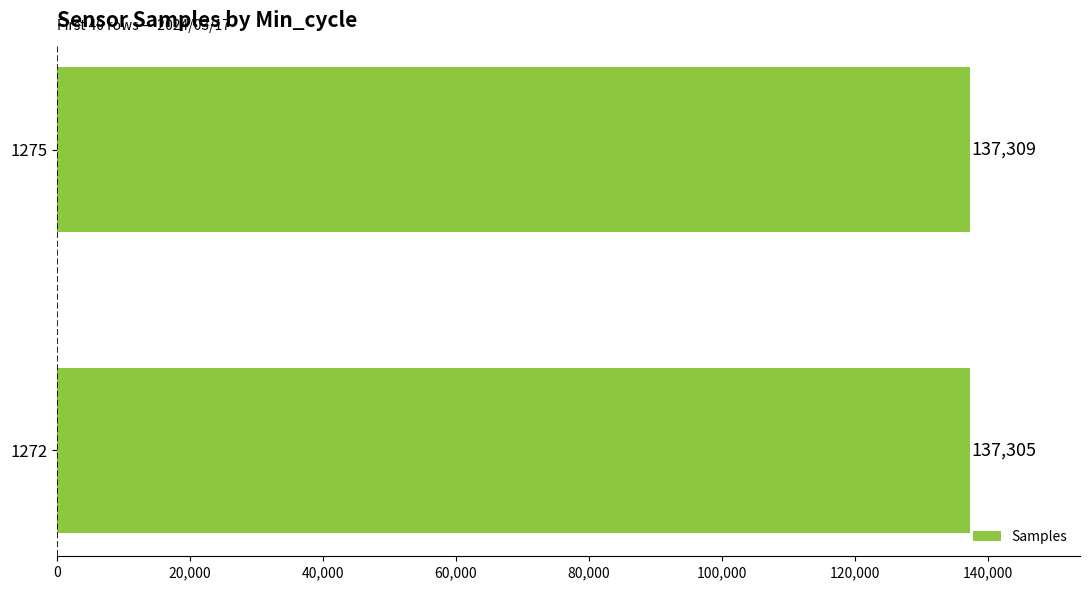

Between 1275 and 1272, which is larger?

1275